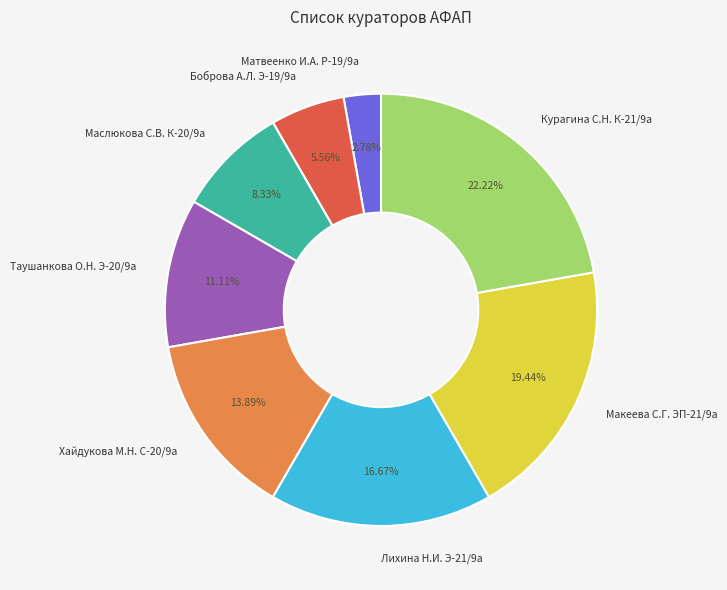

Which slice is the smallest?

Матвеенко И.А. Р-19/9а